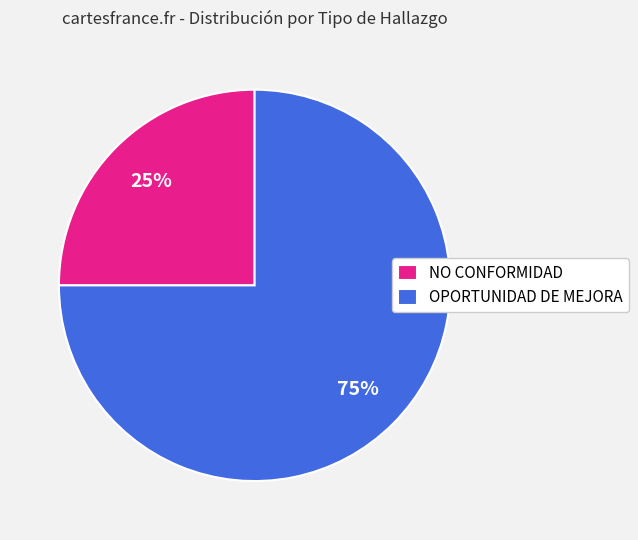

How many slices are in this pie chart?

2